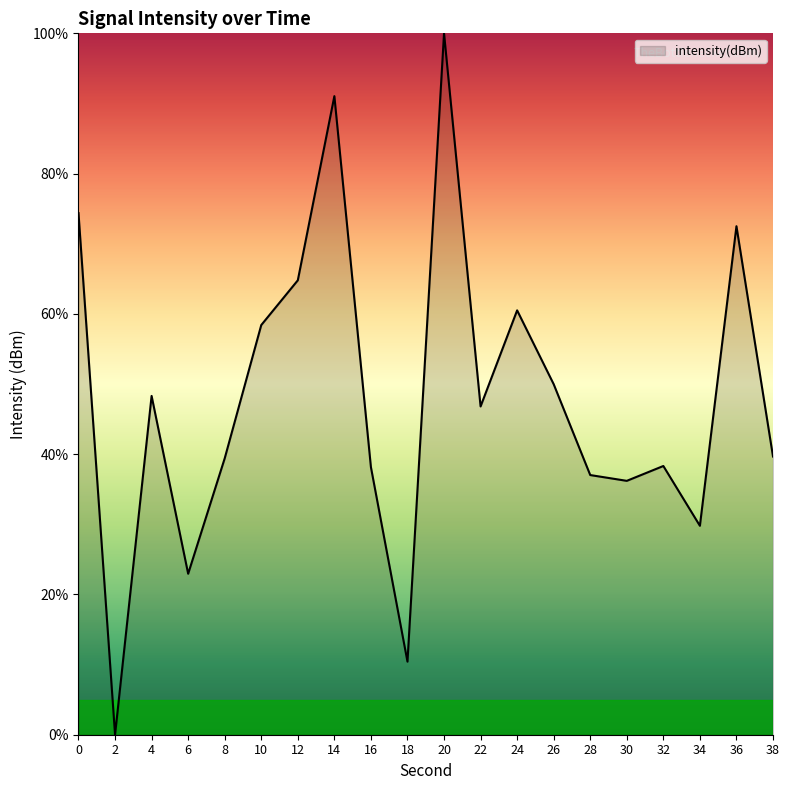

The value at 0 is 74.4. True or false?

True